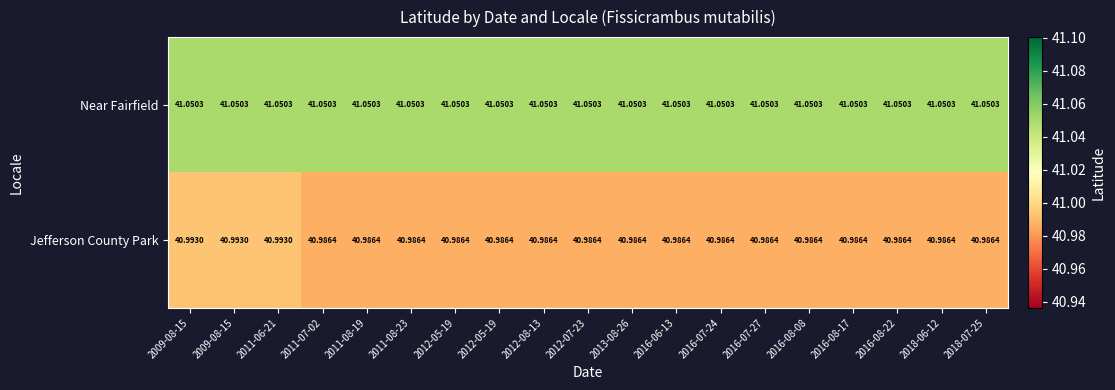

How many categories are shown in the chart?

19